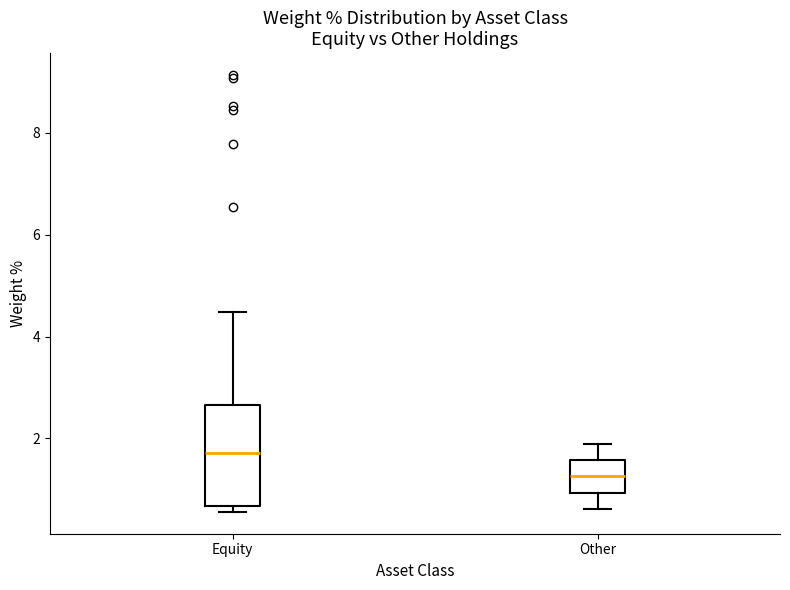

Where is the lower edge of the box for Other on the y-axis? The values are not printed on the chart, so give them approximately, as read against the axis.

1.0